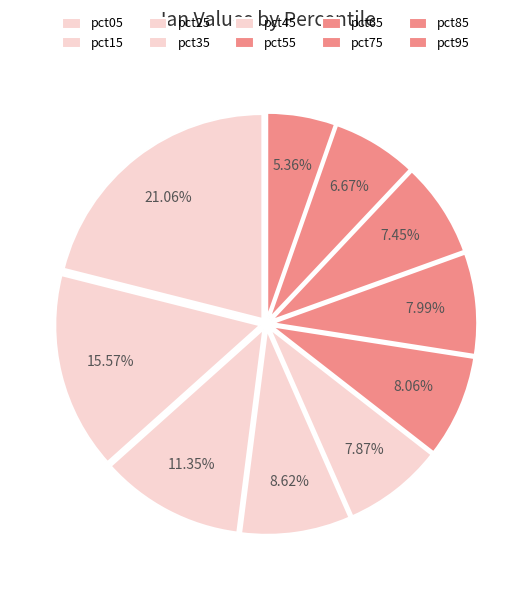

Rank the categories by value from highest to lowest.

pct05, pct15, pct25, pct35, pct55, pct65, pct45, pct75, pct85, pct95